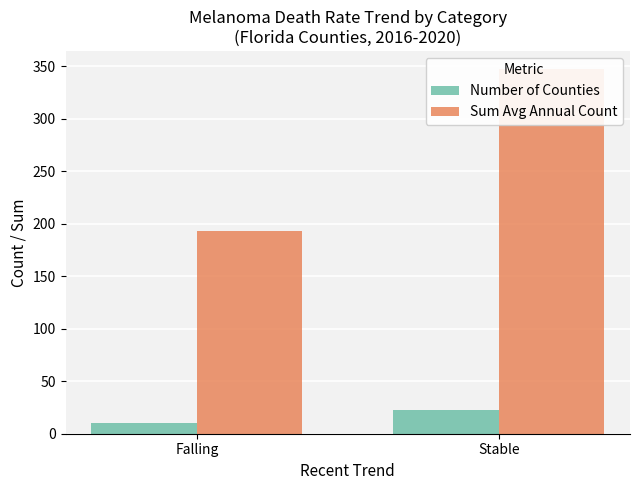

Reading right to left, extract all data points from this chart.

Number of Counties: 23	10
Sum Avg Annual Count: 347	193